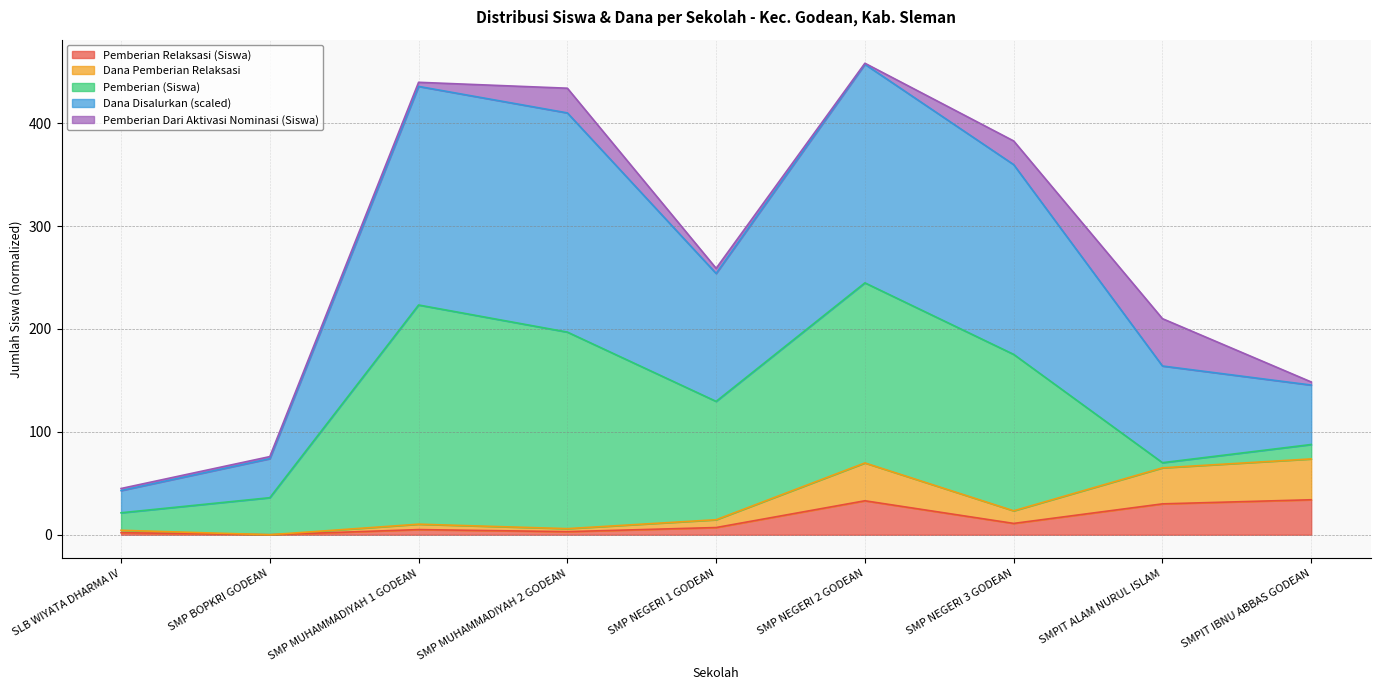

What is the total value across all series at SMP NEGERI 3 GODEAN?

382.7